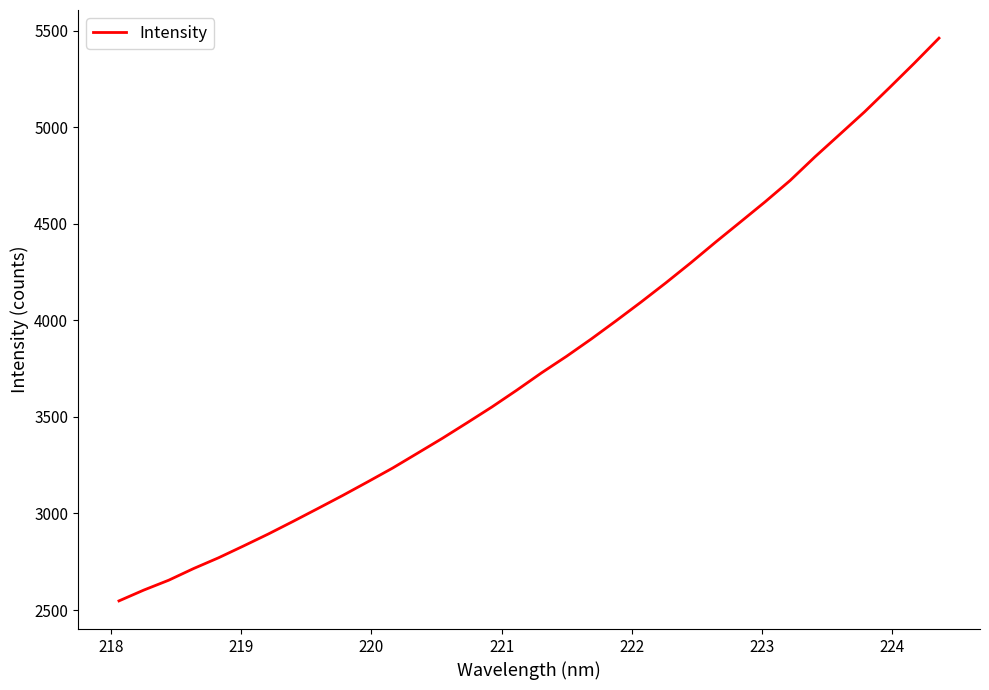

Reading left to right, extract all data points from this chart.

2547.4	2603.5	2654.5	2714.9	2770.5	2831.4	2893.6	2959.1	3026.1	3093.8	3163.9	3235.2	3311.9	3389.1	3469.9	3552.0	3638.9	3729.0	3814.1	3904.2	3998.5	4095.1	4194.8	4298.1	4405.3	4509.7	4614.7	4724.4	4846.8	4963.2	5080.1	5204.7	5331.4	5461.8